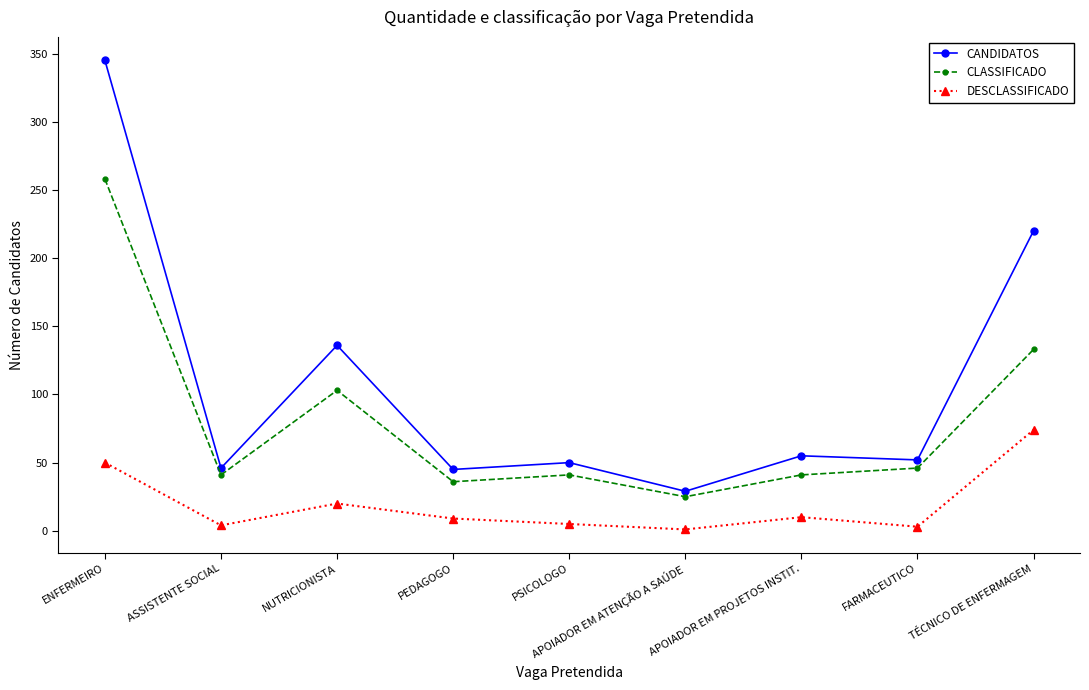

What is the difference between the highest and lowest values at ASSISTENTE SOCIAL?

42